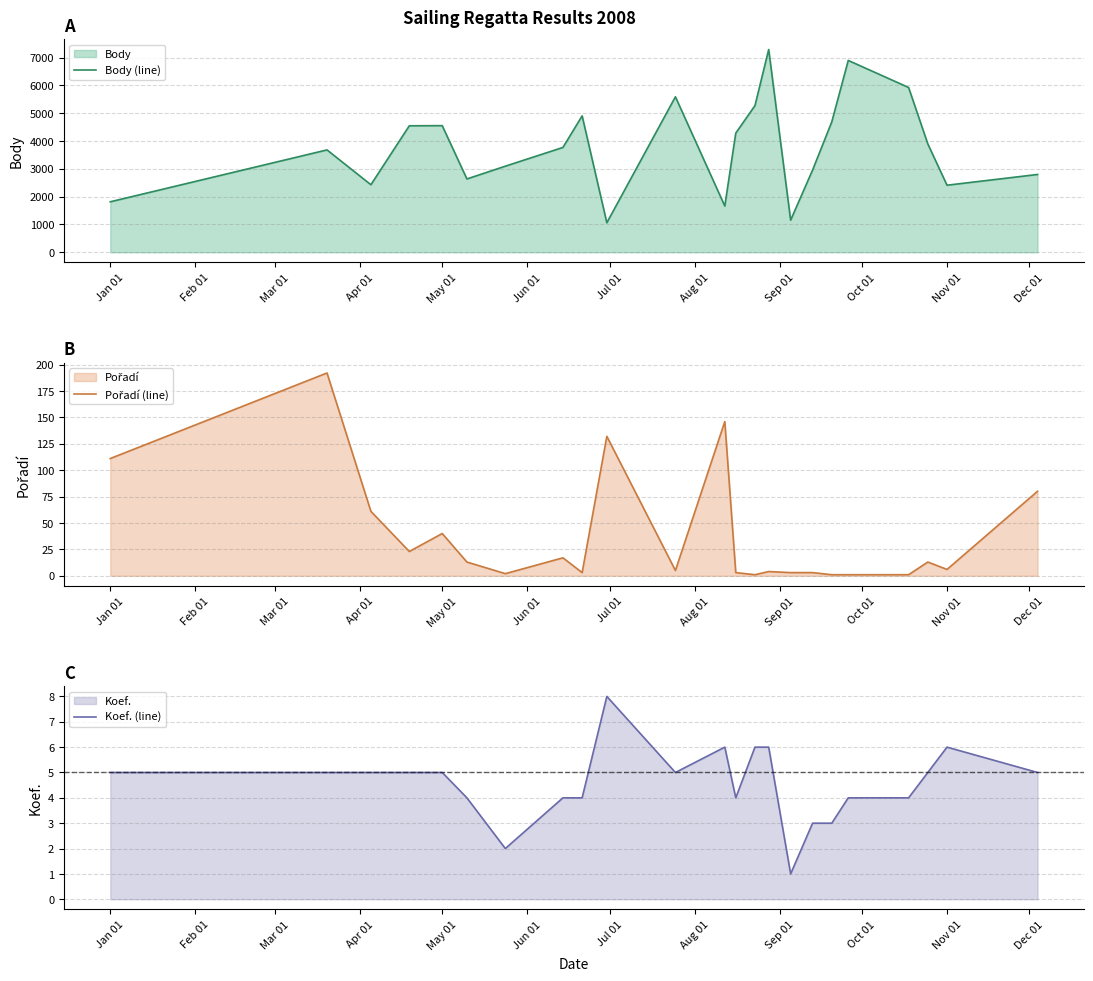

The Koef. (line) series shows 8 at Jan 01. True or false?

False